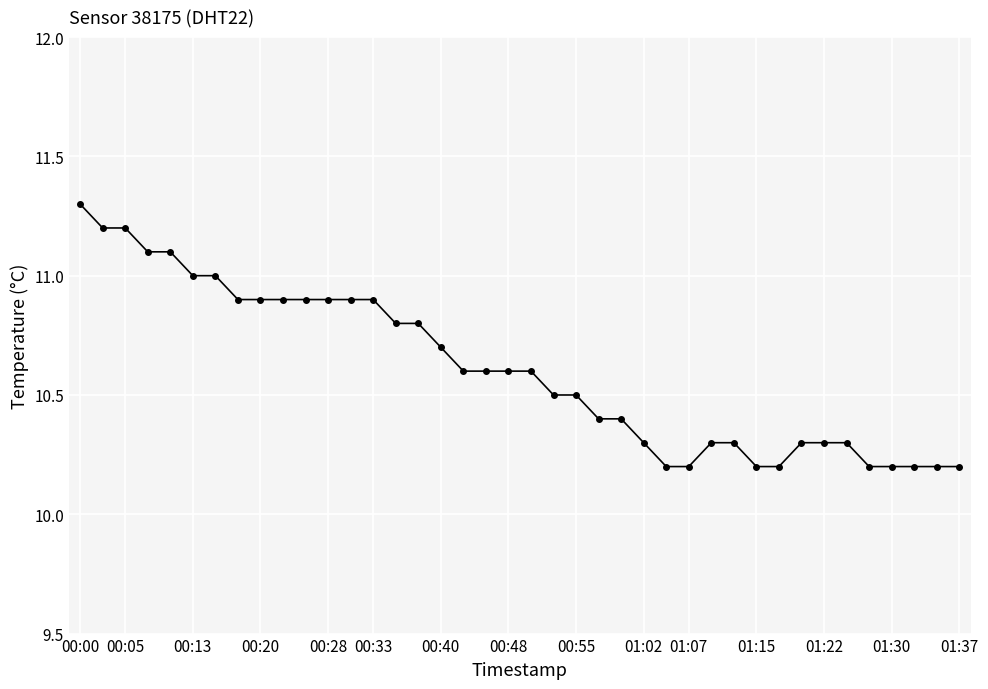

What is the sum of all values?

424.3